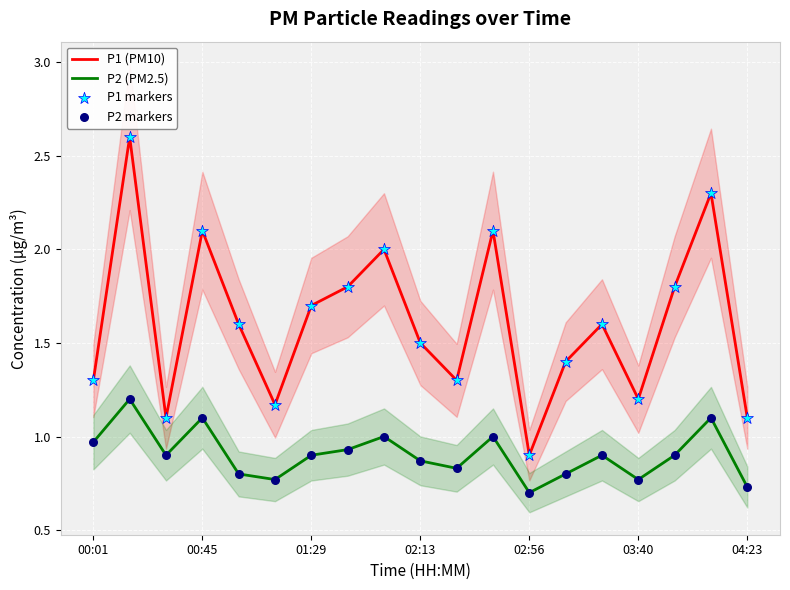

The value of P2 (PM2.5) at 03:40 is 1.1. True or false?

False